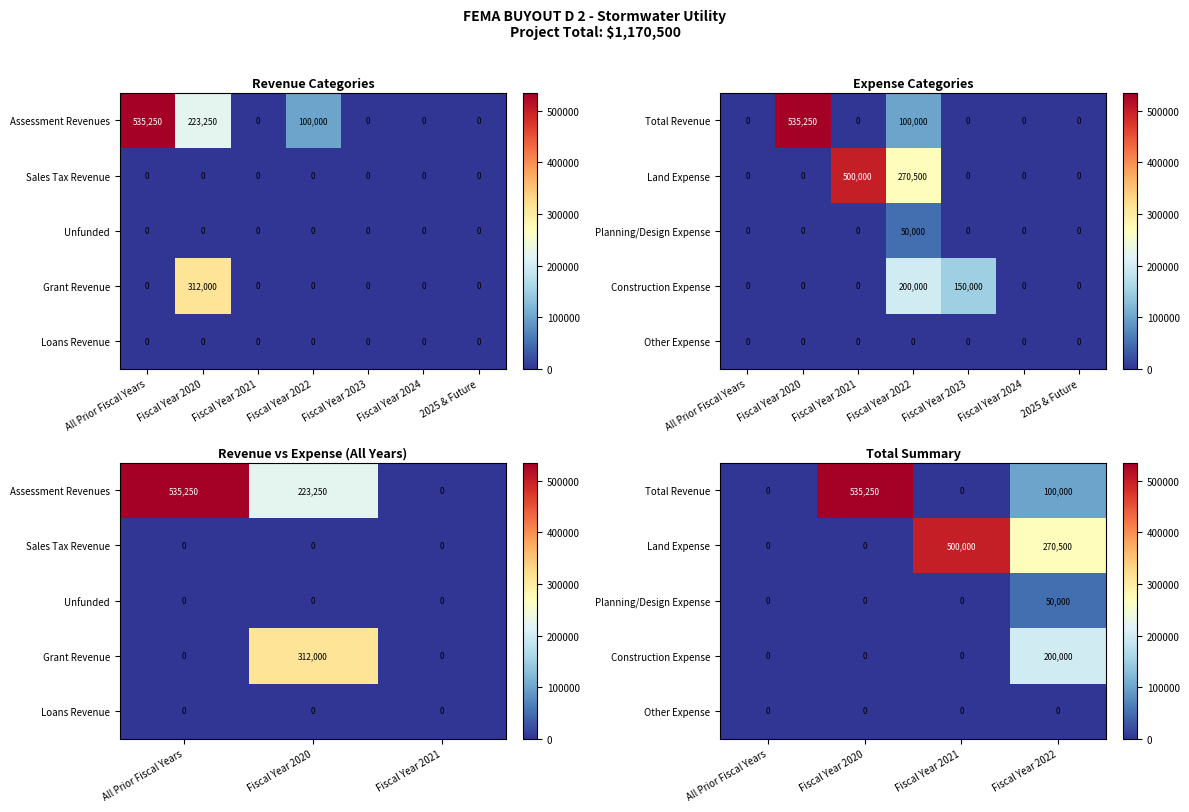

The Construction Expense series shows 127438 at Fiscal Year 2021. True or false?

False